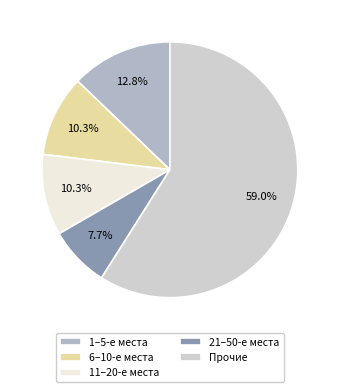

Which has a higher value, Прочие or 21–50-е места?

Прочие